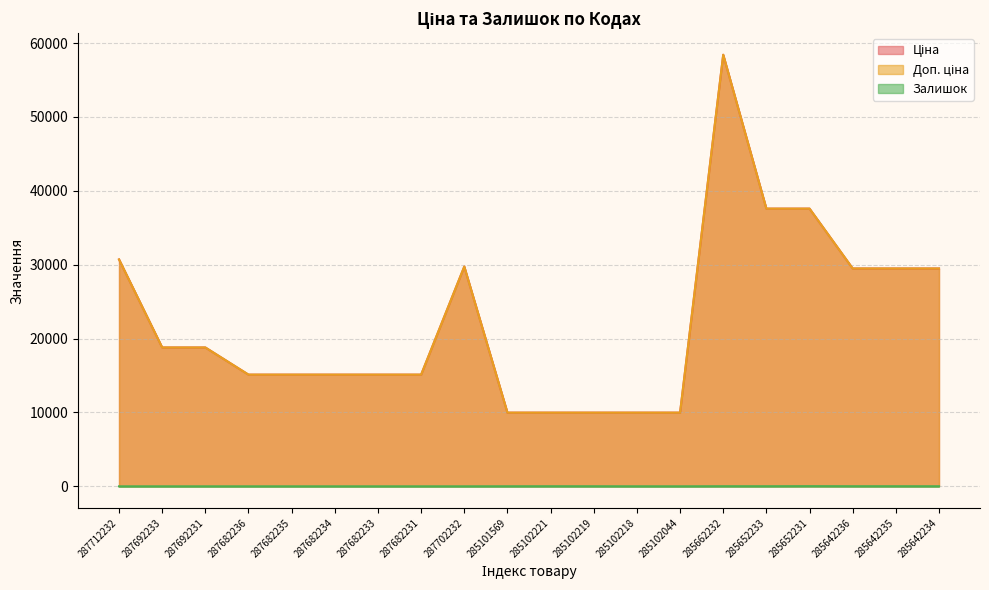

The Ціна series shows 29491.5 at 285642236. True or false?

True